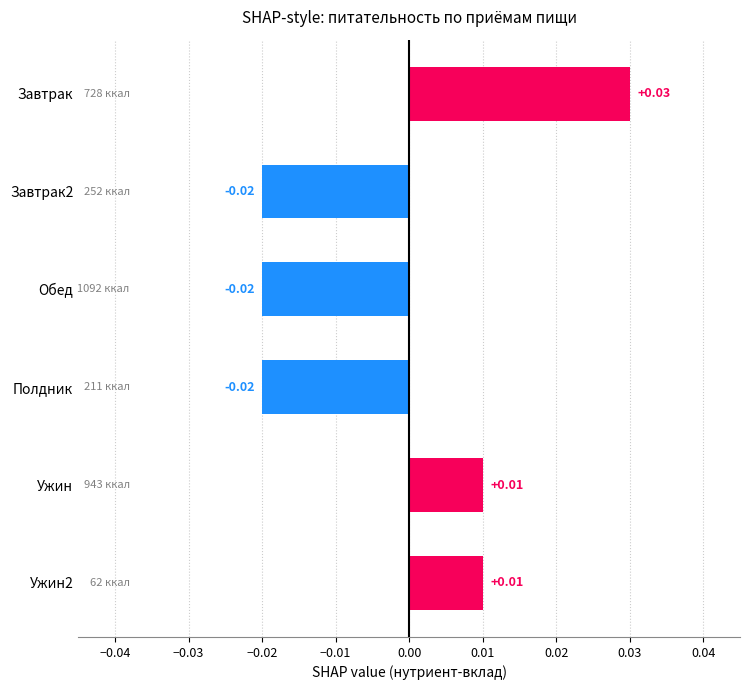

Which label corresponds to the largest value in the chart?

Завтрак